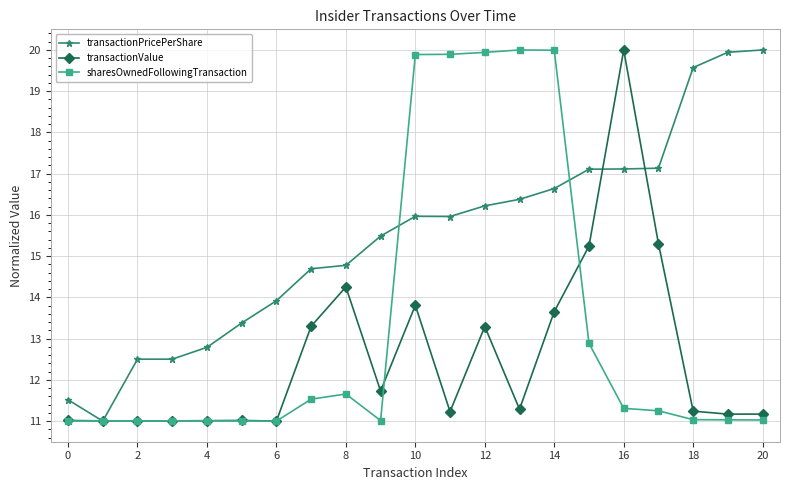

True or false: sharesOwnedFollowingTransaction has more than 1 interior local peaks.

True